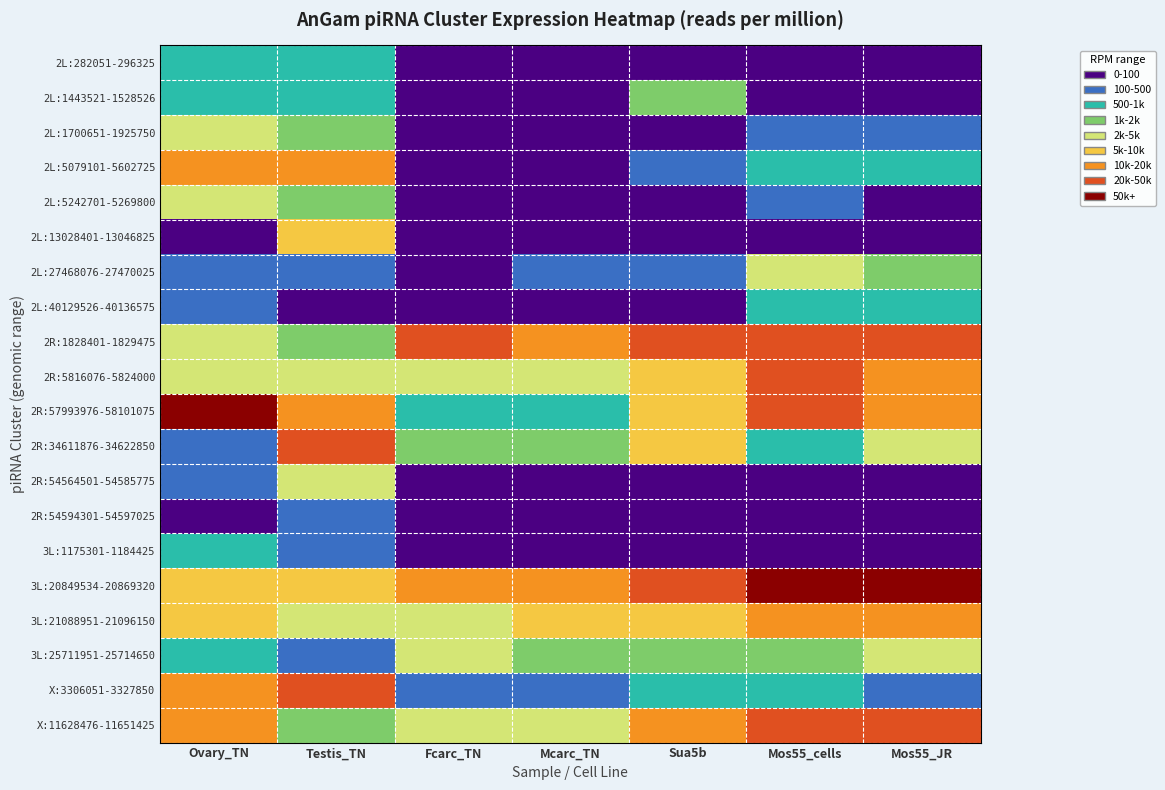

At which category is the sum across all series the highest?

Mos55_cells